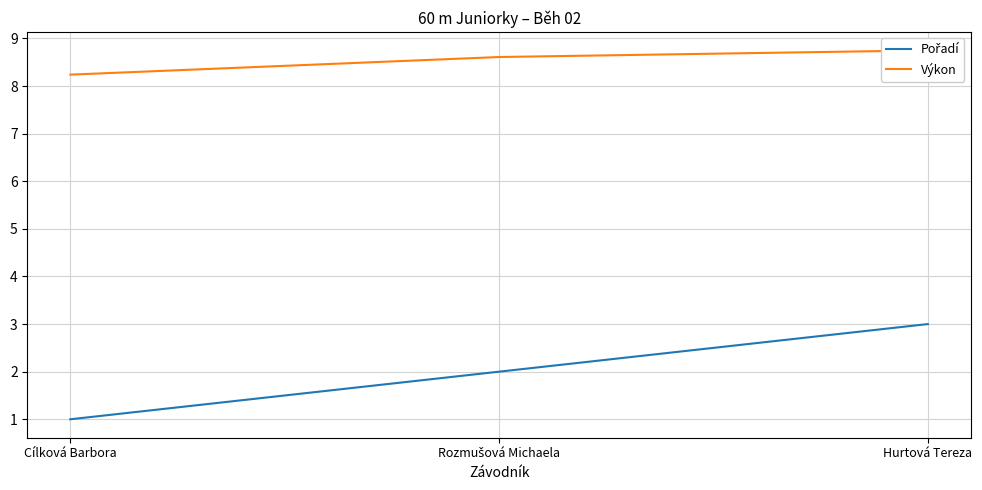

What is the sum of the Pořadí values at Hurtová Tereza and Rozmušová Michaela?

5.0